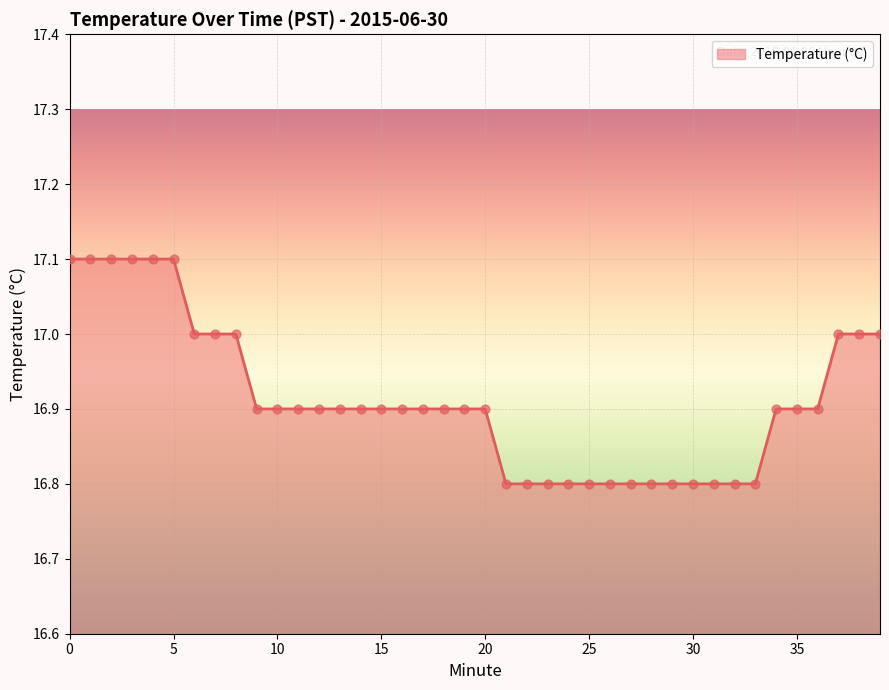

What is the greatest value displayed?

17.1